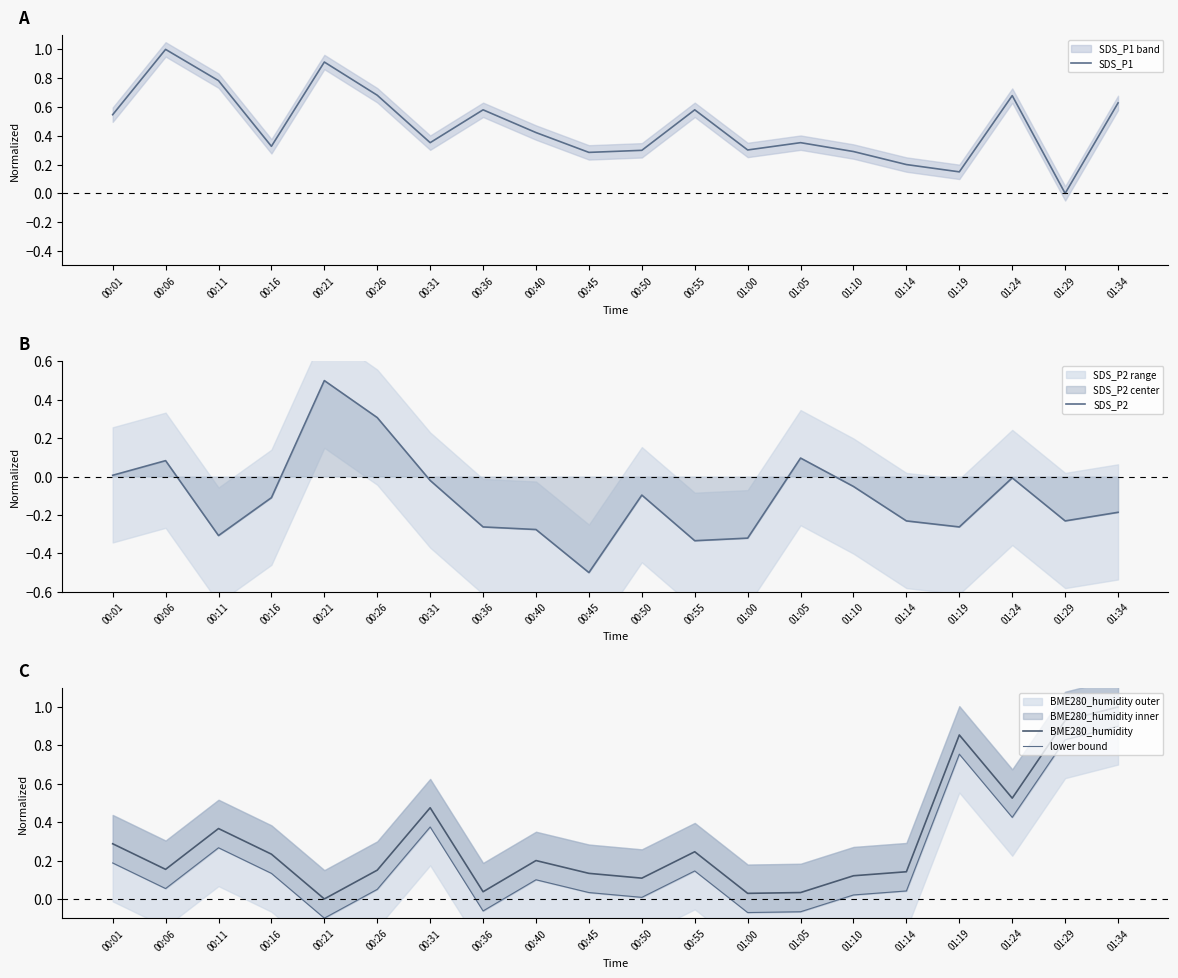

Which has a higher value, 01:00 or 01:19?

01:00